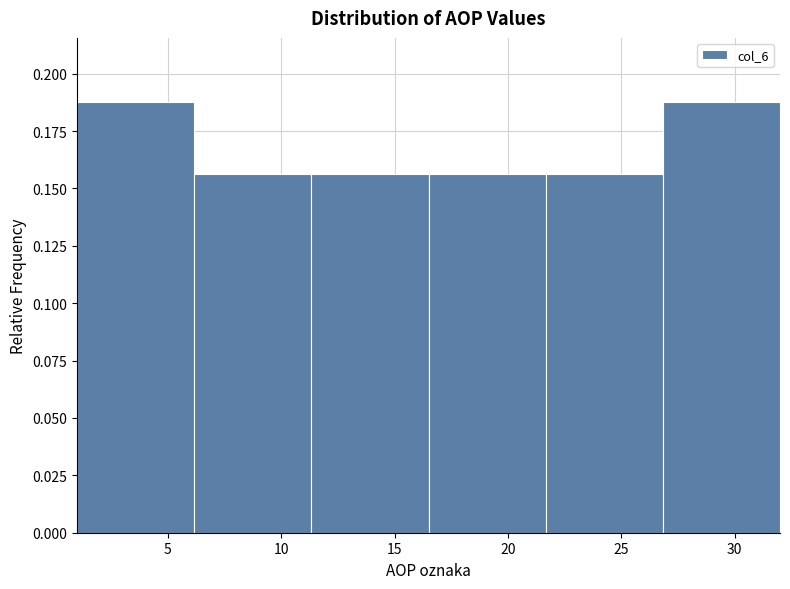

Reading left to right, list every bar in this chart as the range it spans on the x-axis followed by its height. Neither the bar edges nor the heights are printed on the chart, so give them approximately, as read against the axes.

1.0 to 6.0: 0.190
6.0 to 11.5: 0.155
11.5 to 16.5: 0.155
16.5 to 21.5: 0.155
21.5 to 27.0: 0.155
27.0 to 32.0: 0.190